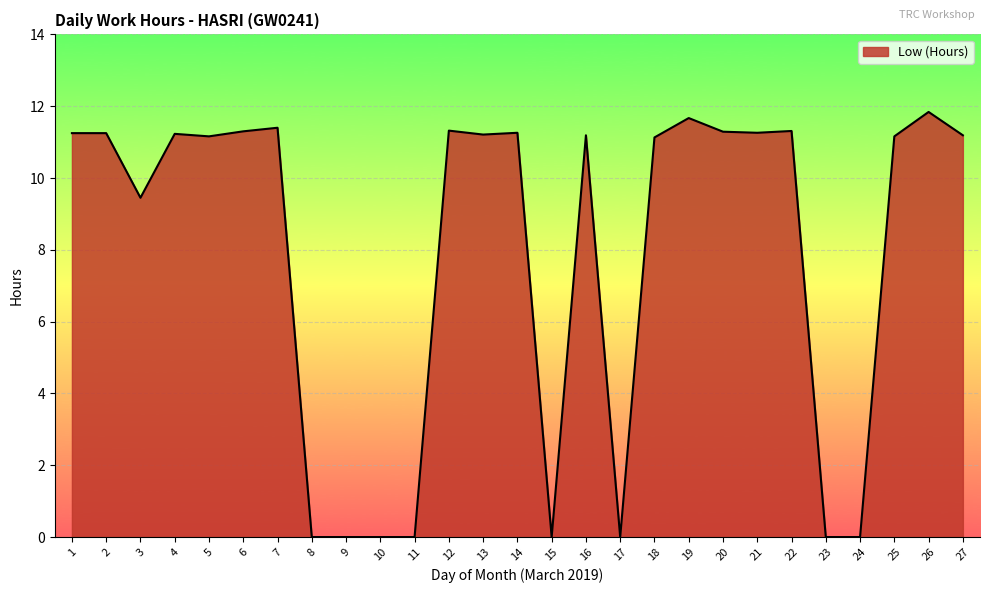

At which label is the value closest to 5?

3